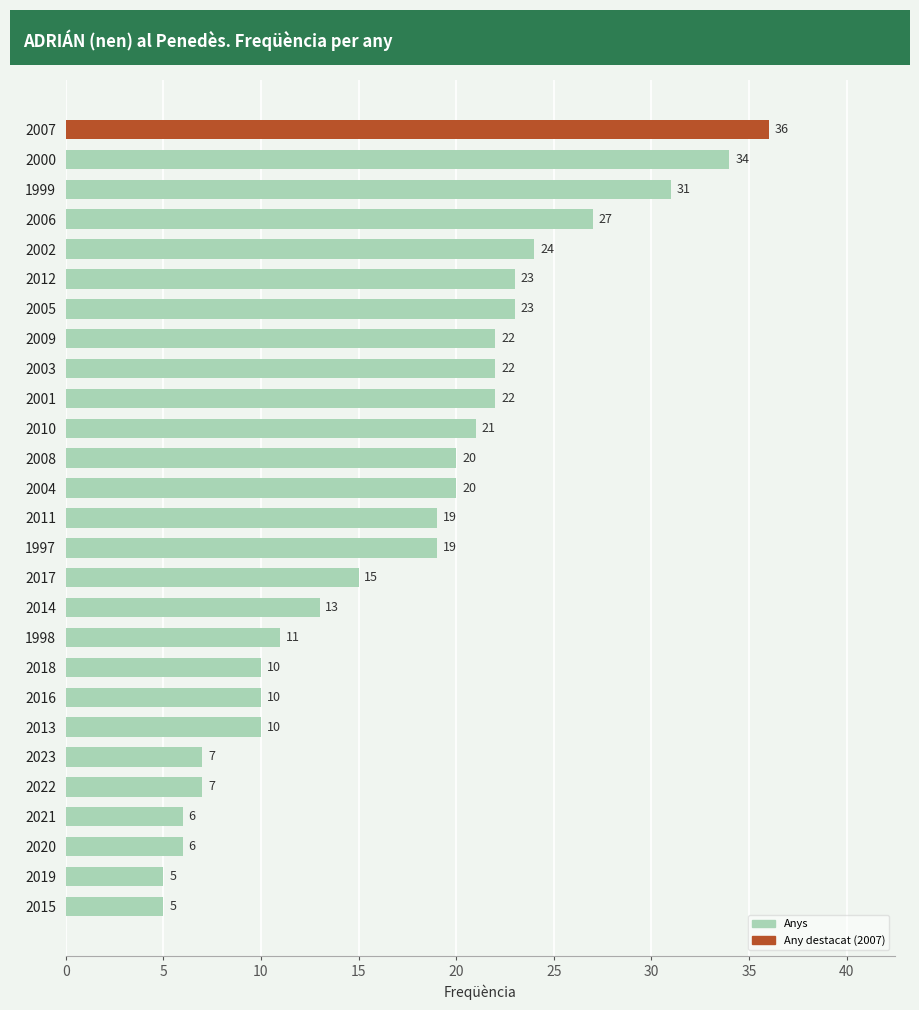

Reading bottom to top, transcribe all the data shown in this chart.

5	5	6	6	7	7	10	10	10	11	13	15	19	19	20	20	21	22	22	22	23	23	24	27	31	34	36